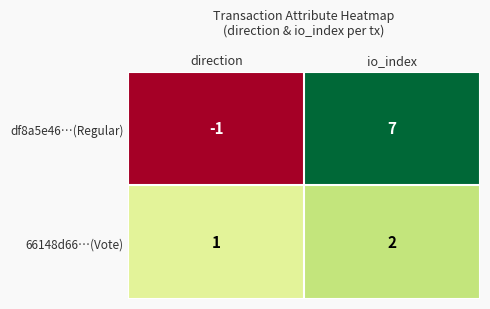

List the series in order of their overall mean, highest first.

df8a5e46…(Regular), 66148d66…(Vote)